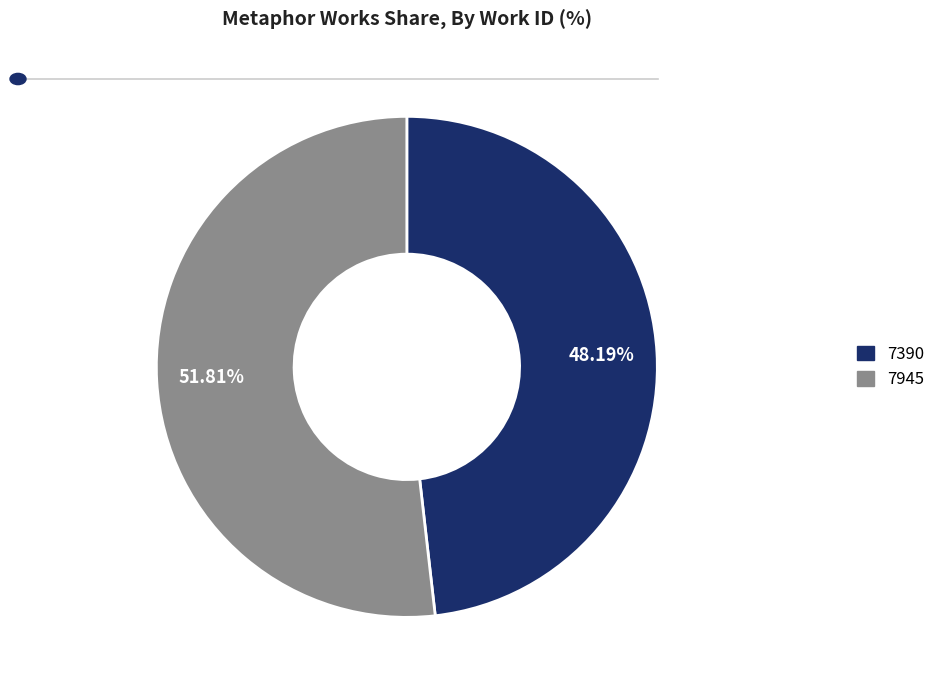

What portion of the pie excludes 7945?

48.2%